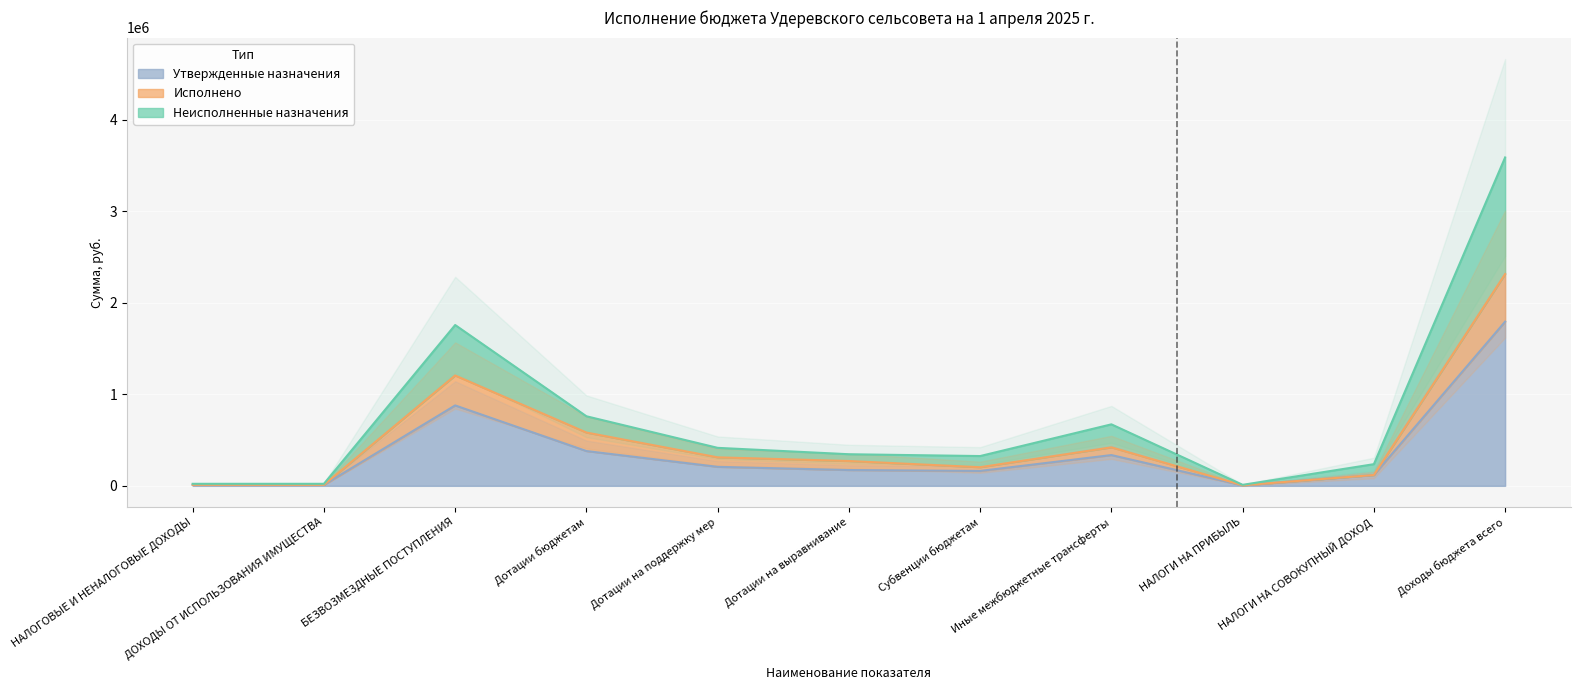

Rank the series by their maximum value, from highest to lowest.

Неисполненные назначения, Исполнено, Утвержденные назначения